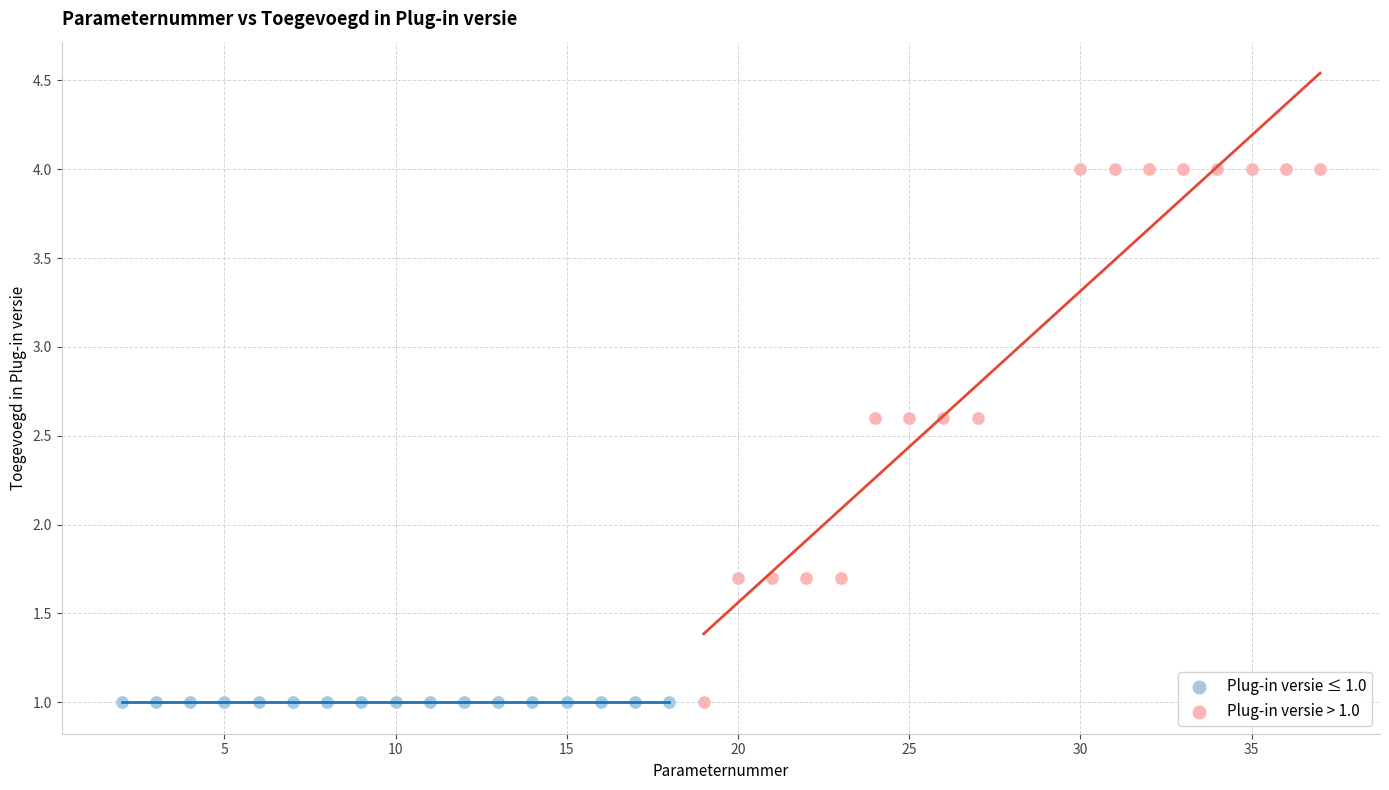

Which series contains the highest Y value?

Plug-in versie > 1.0